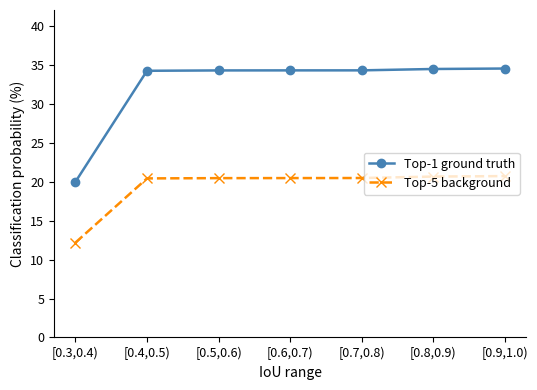

True or false: Top-5 background has a value of 5.8 at [0.3,0.4).

False